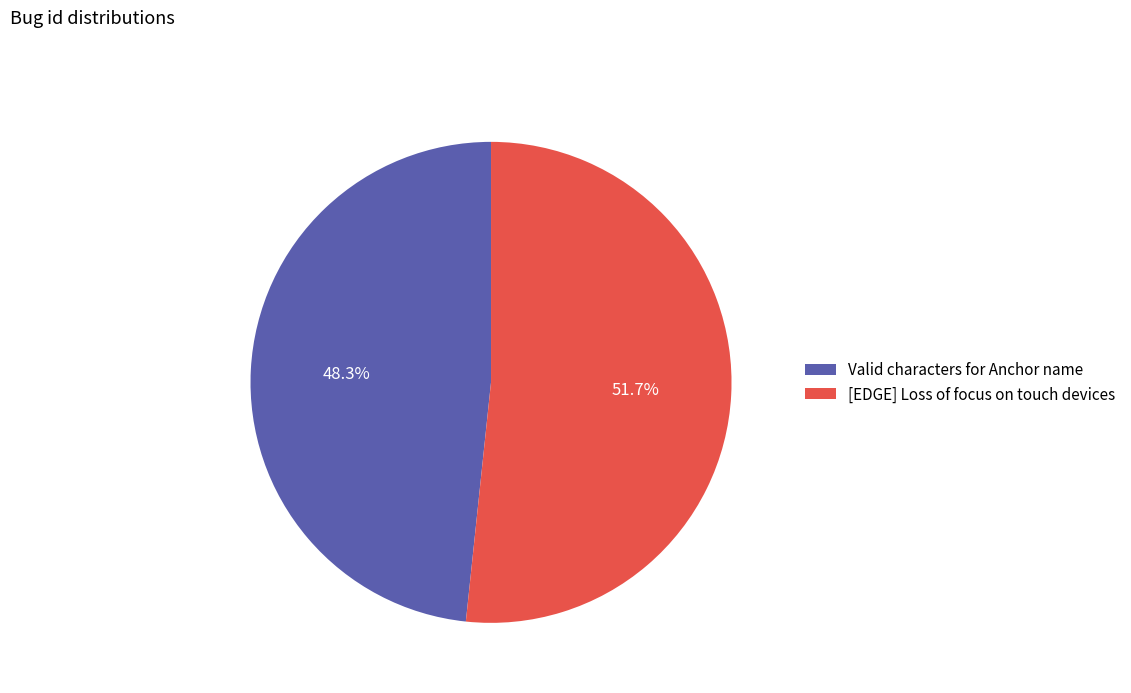

To the nearest percent, what is the difference between the [EDGE] Loss of focus on touch devices and Valid characters for Anchor name slice percentages?

3%